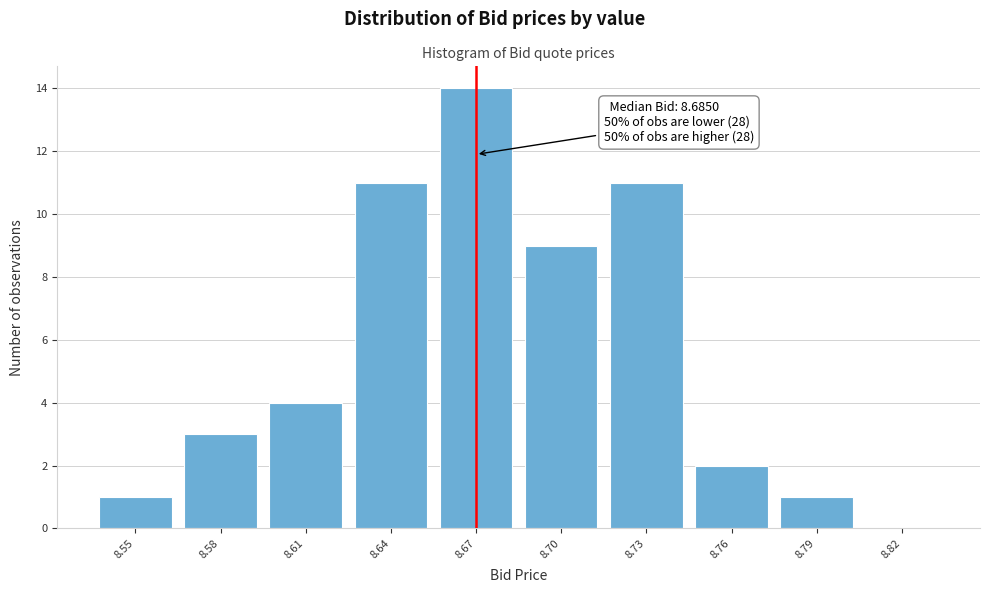

Reading right to left, what are all the values shown in this chart?

8.82=0	8.79=1	8.76=2	8.73=11	8.70=9	8.67=14	8.64=11	8.61=4	8.58=3	8.55=1